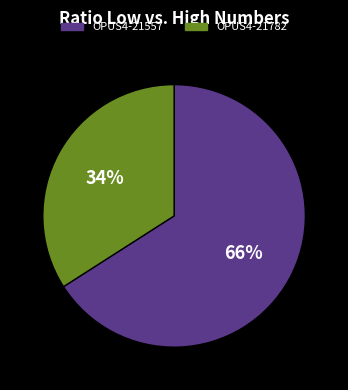

Is it true that OPUS4-21782 is 34% of the pie?

True